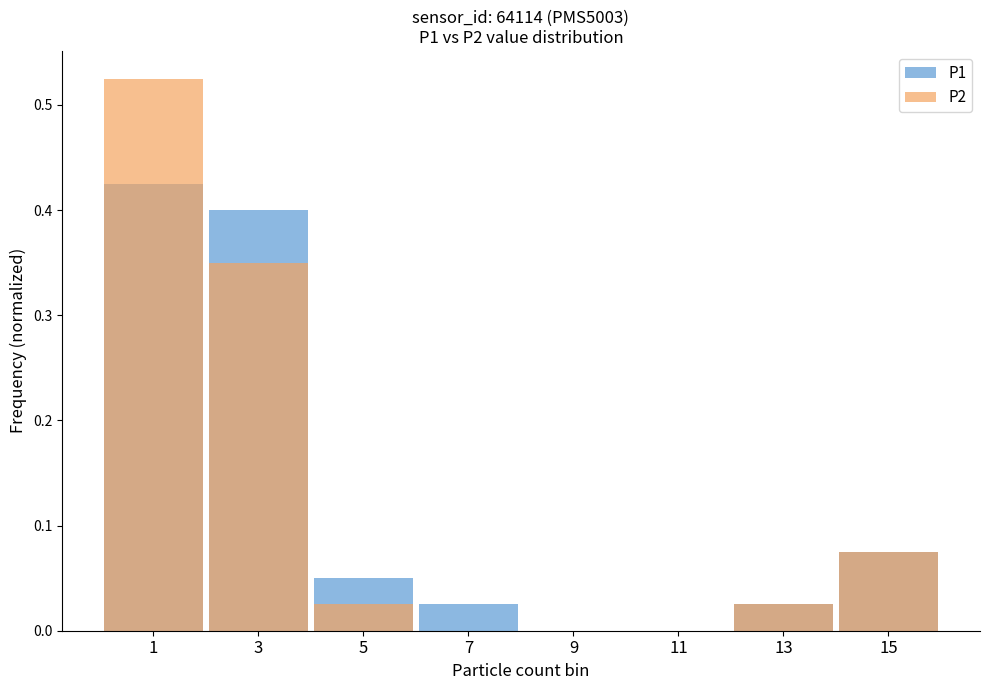

List the labels in order of P2 value, largest first.

1, 3, 15, 5, 13, 7, 9, 11